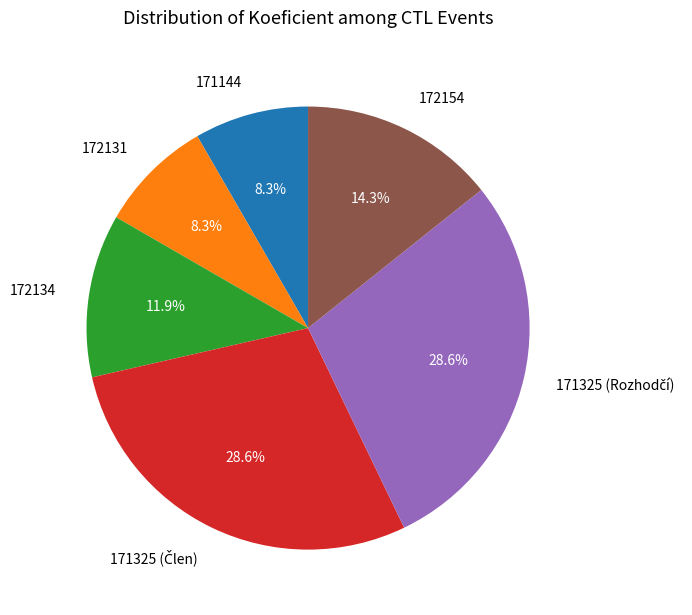

Approximately how many times larger is the value at 171144 compared to 172131?

1.0